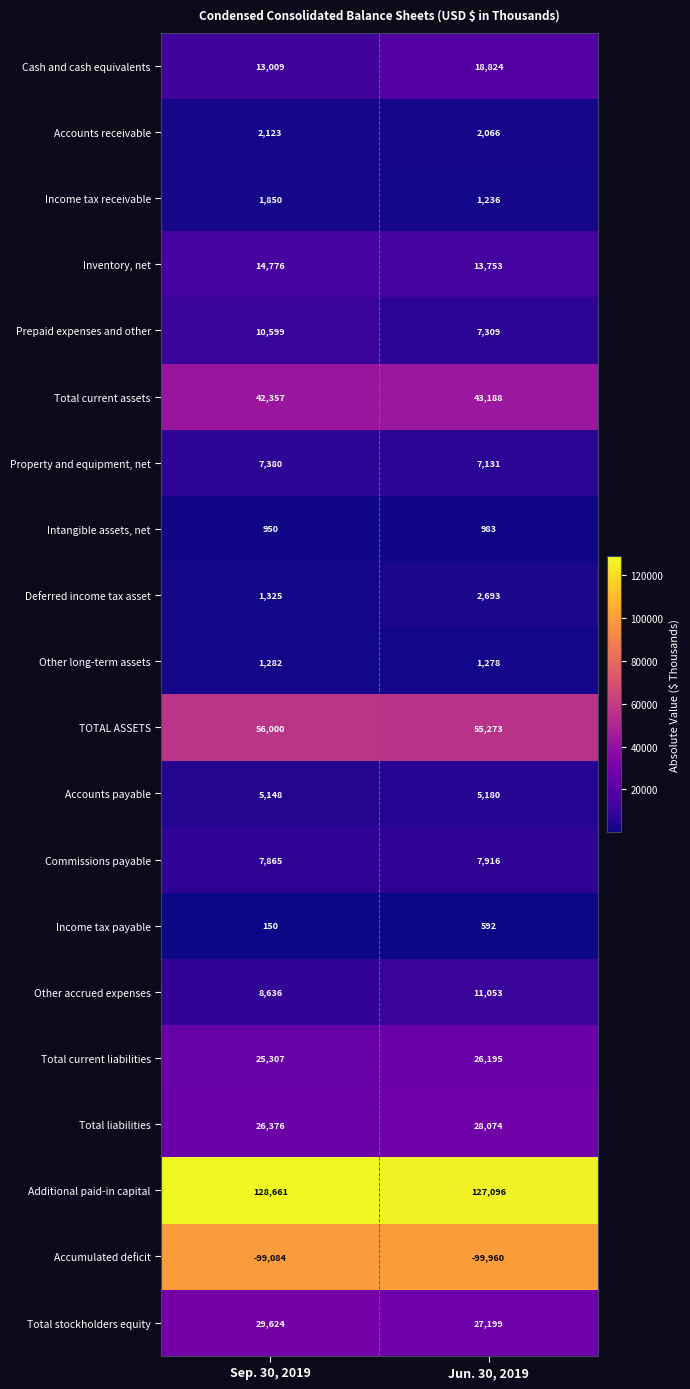

At which category does the chart reach its minimum across all series?

Jun. 30, 2019